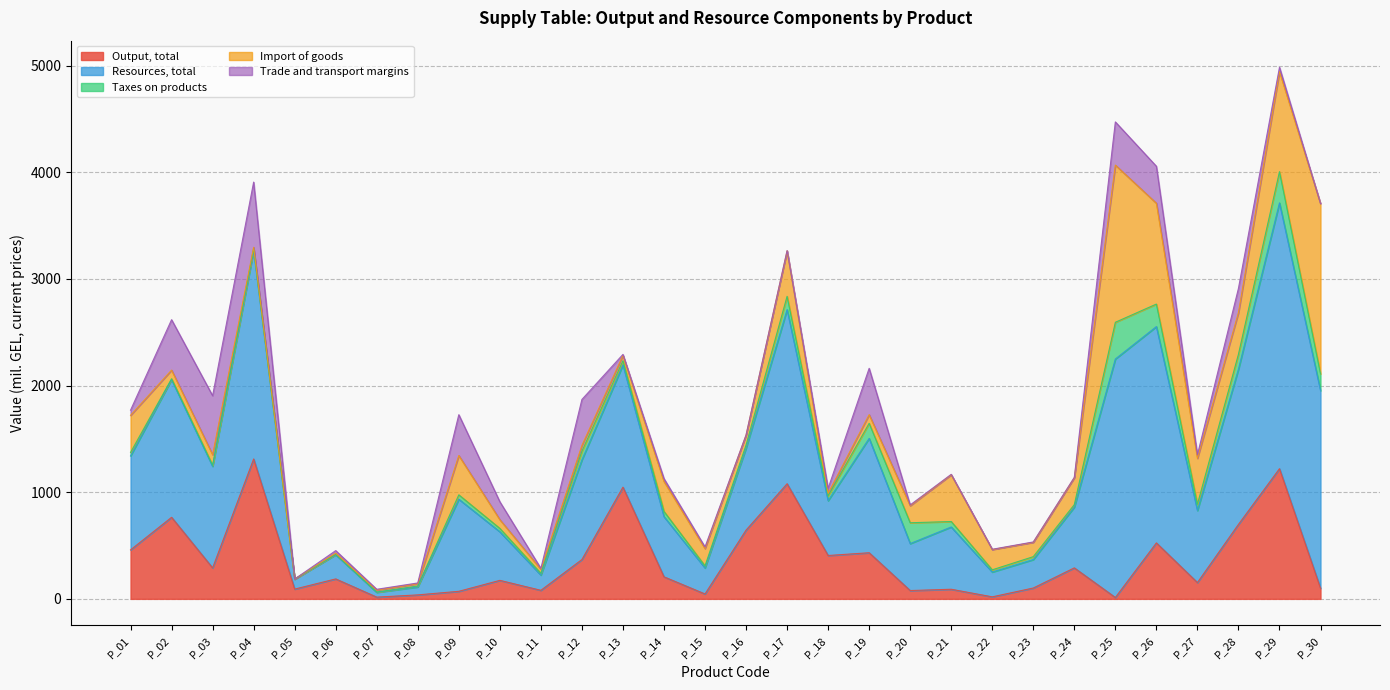

True or false: Output, total has a value of 290.4 at P_03.

True